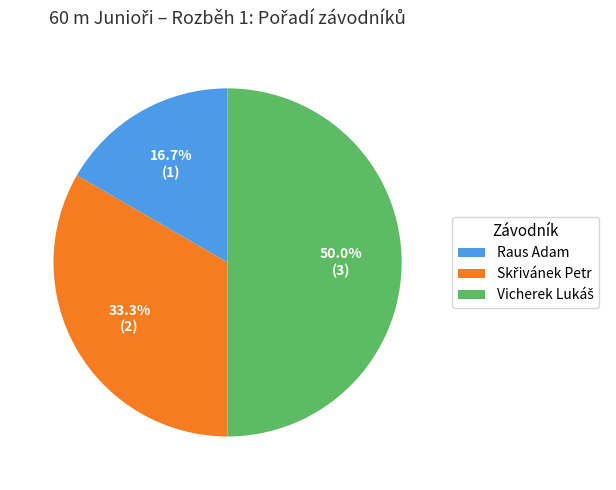

The Raus Adam slice represents 5% of the pie. True or false?

False